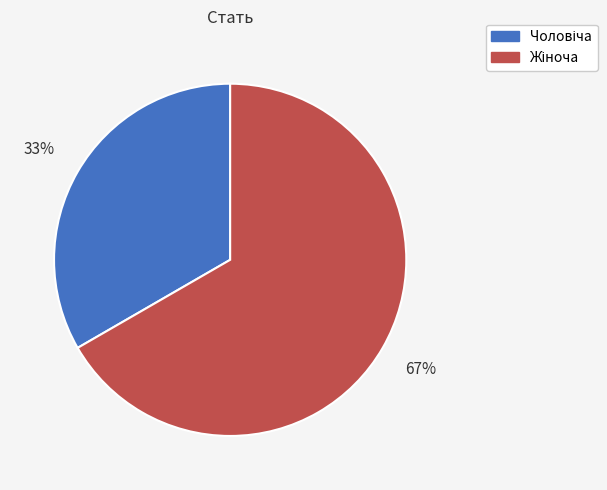

To the nearest percent, what is the average slice percentage?

50%